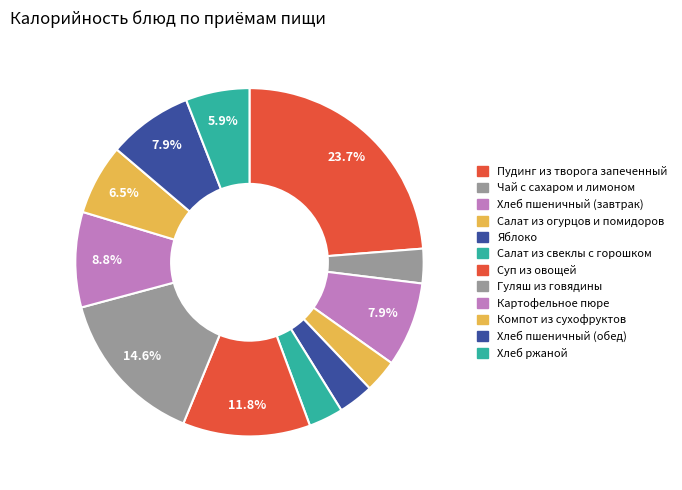

True or false: Яблоко accounts for 3% of the total.

True